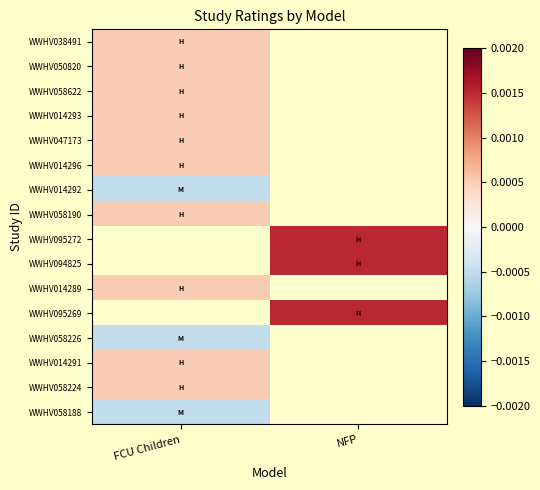

The WWHV058190 series shows 0.0 at FCU Children. True or false?

False